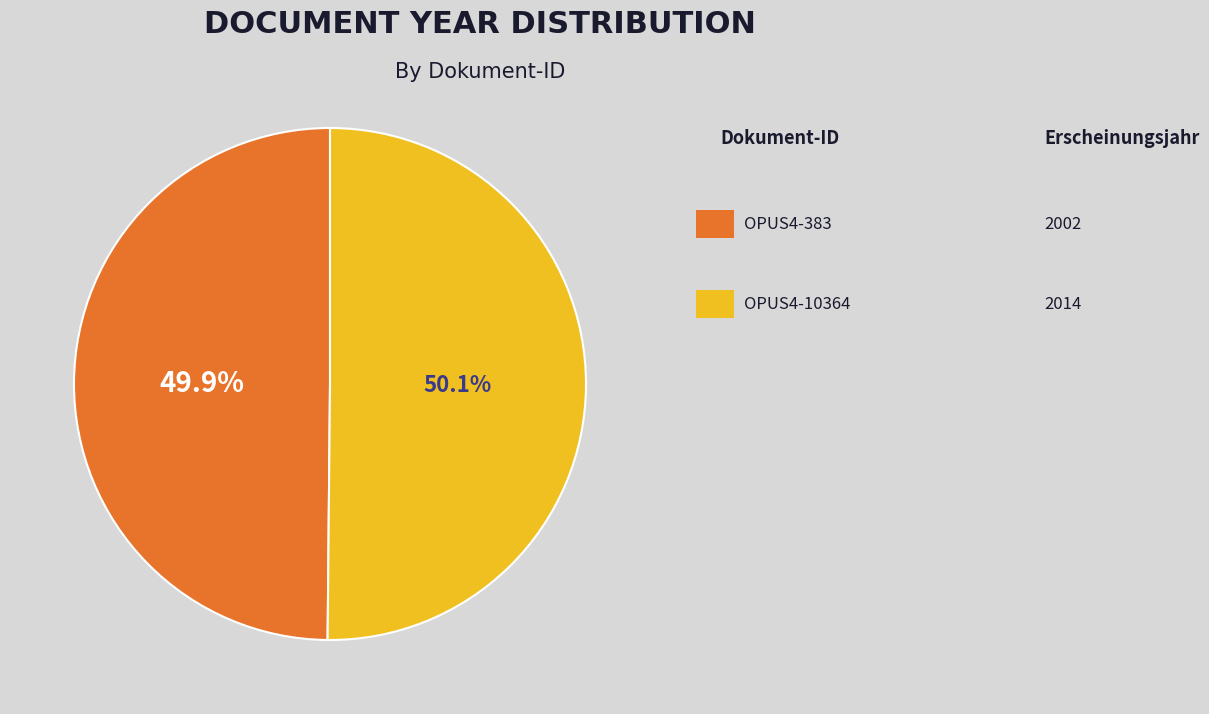

How many slices are in this pie chart?

2